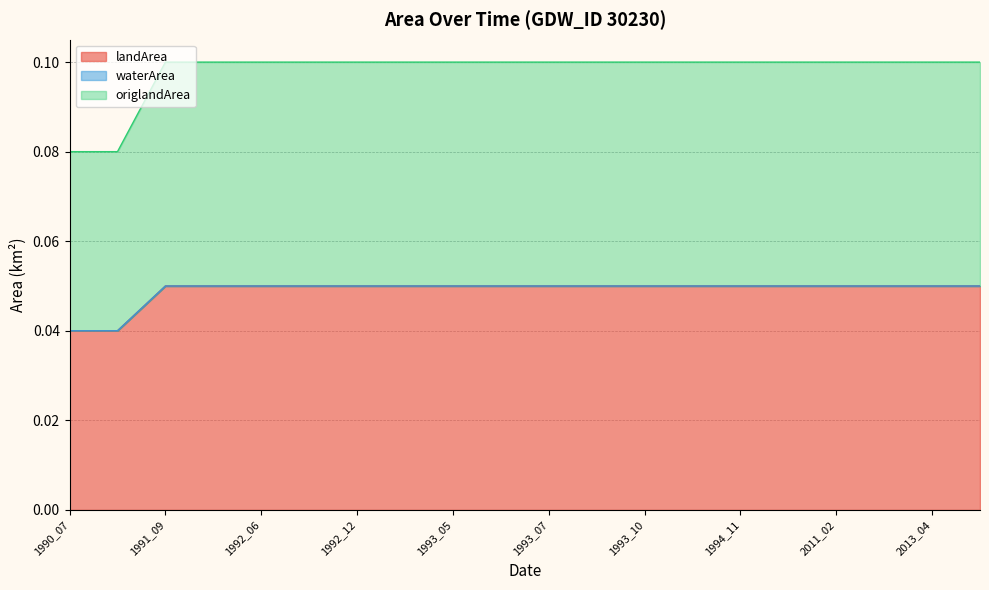

True or false: origlandArea and landArea cross at least once.

False